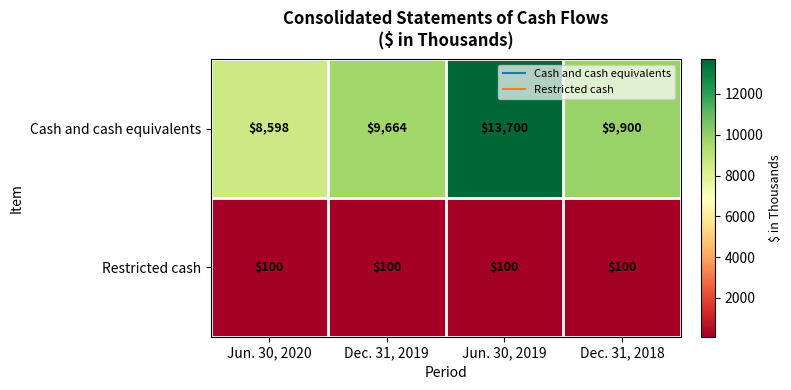

Count the number of data series in this chart.

2